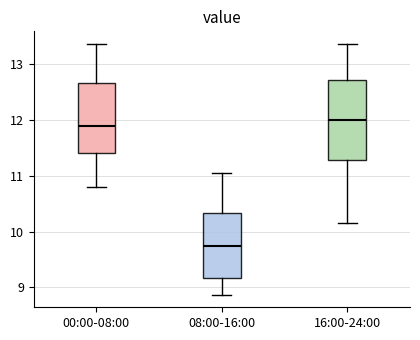

Which box is the tallest, from its lower edge to its upper edge?

16:00-24:00